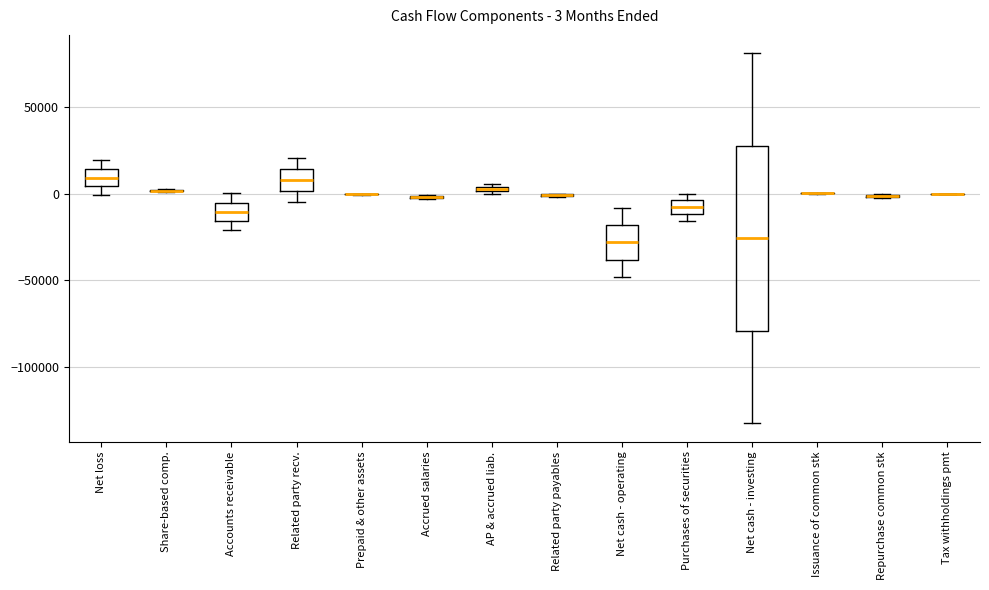

Comparing the boxes themselves (not the whiskers), which one is the tallest?

Net cash - investing